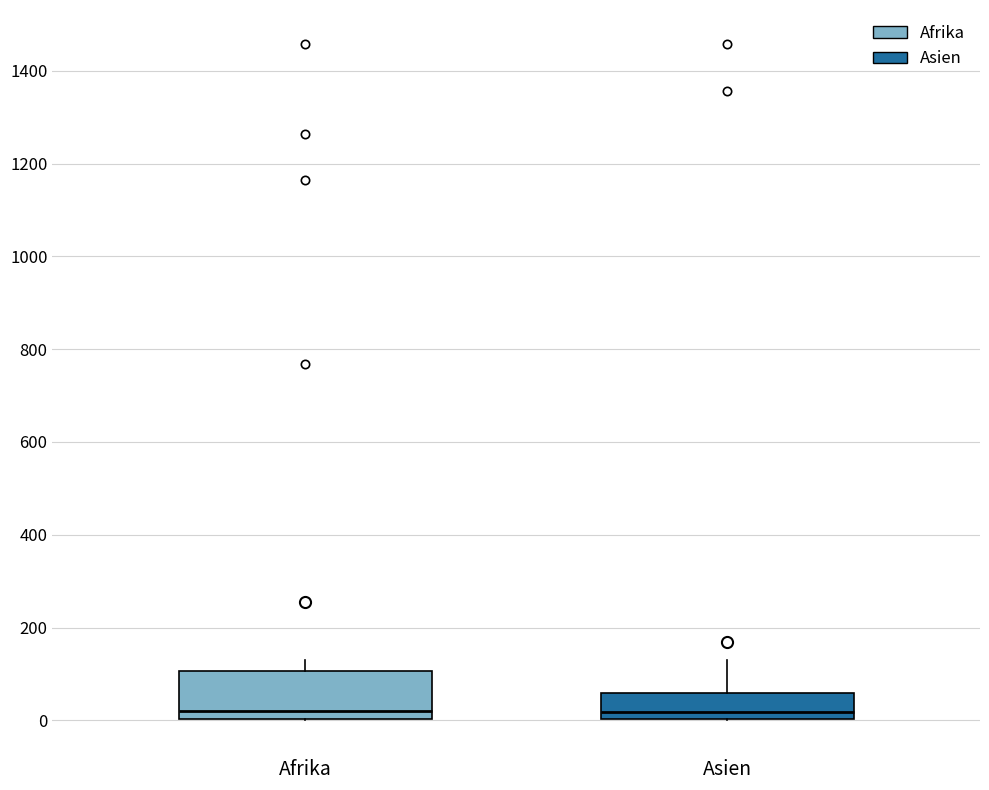

Reading left to right, read every box against the y-axis: the position of its median line, the range the box covers, and the ends of its whiskers. The values are not printed on the chart, so give them approximately, as read against the axis.

Afrika: median 20, box 0 to 100, whiskers 0 to 140
Asien: median 20, box 0 to 60, whiskers 0 to 140